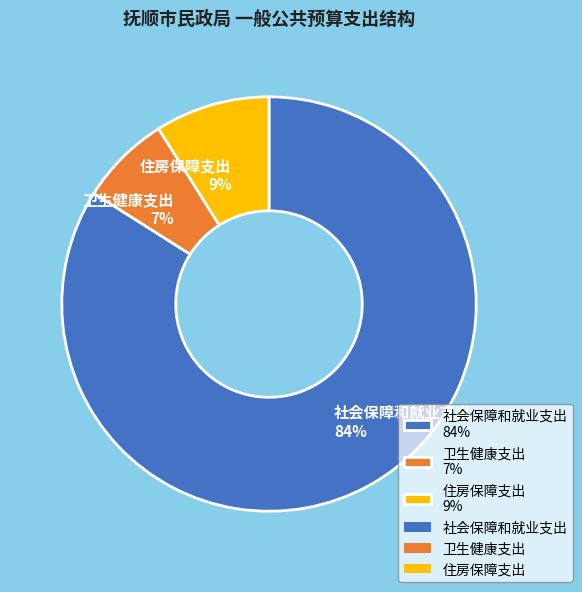

What percentage is the 社会保障和就业支出 slice, to the nearest percent?

84%